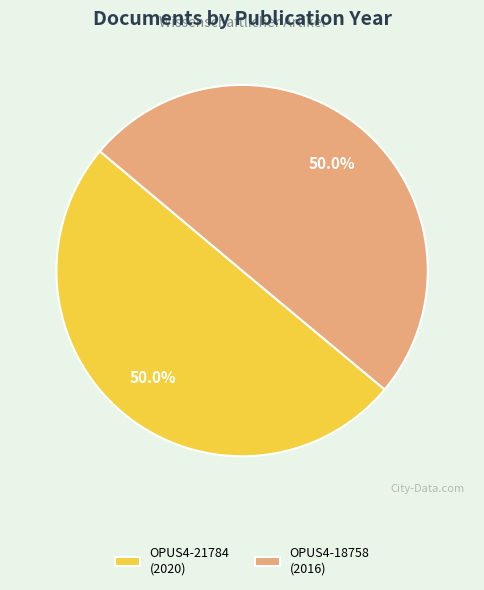

Is the sum of OPUS4-18758 and OPUS4-21784 greater than half?

Yes